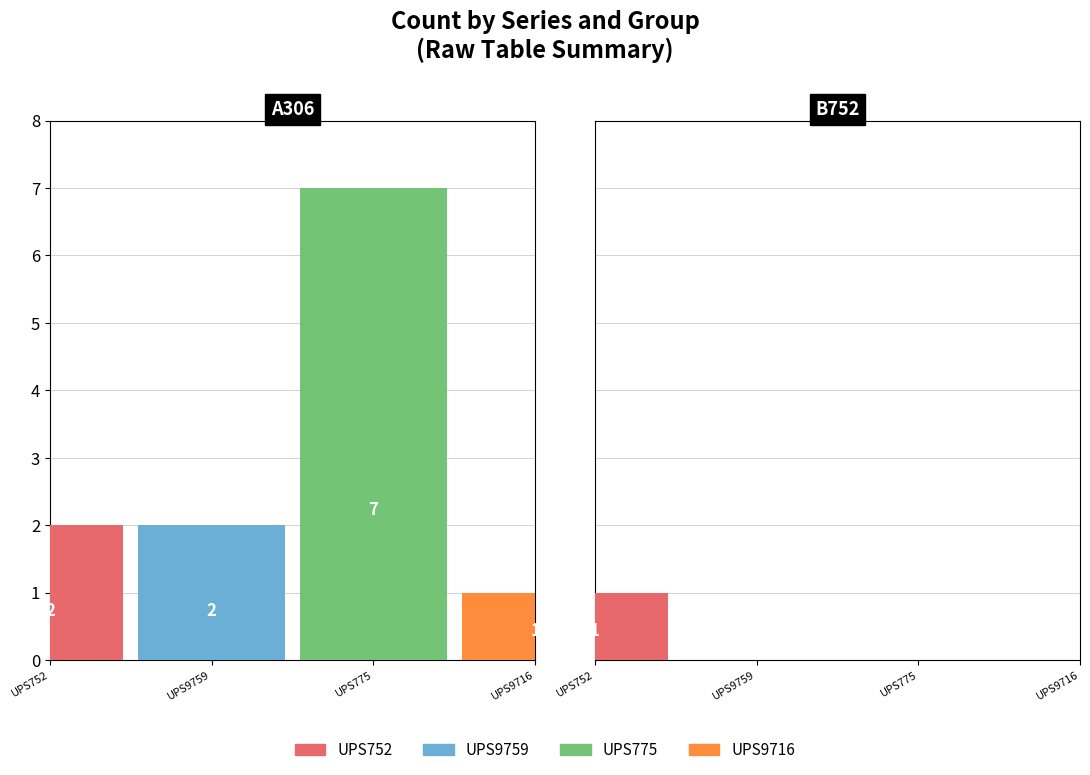

Count the number of data series in this chart.

4